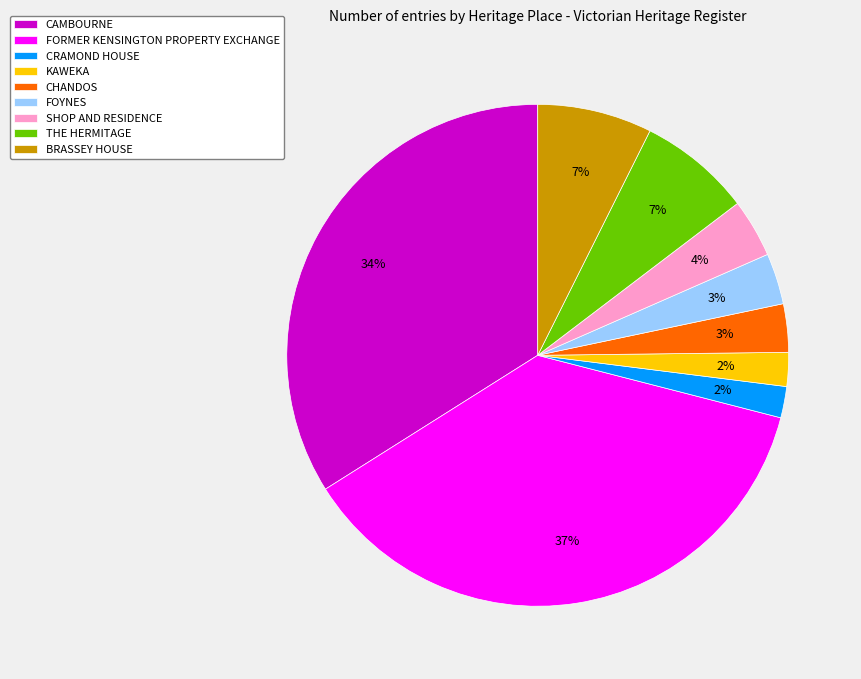

Which has a higher value, SHOP AND RESIDENCE or BRASSEY HOUSE?

BRASSEY HOUSE